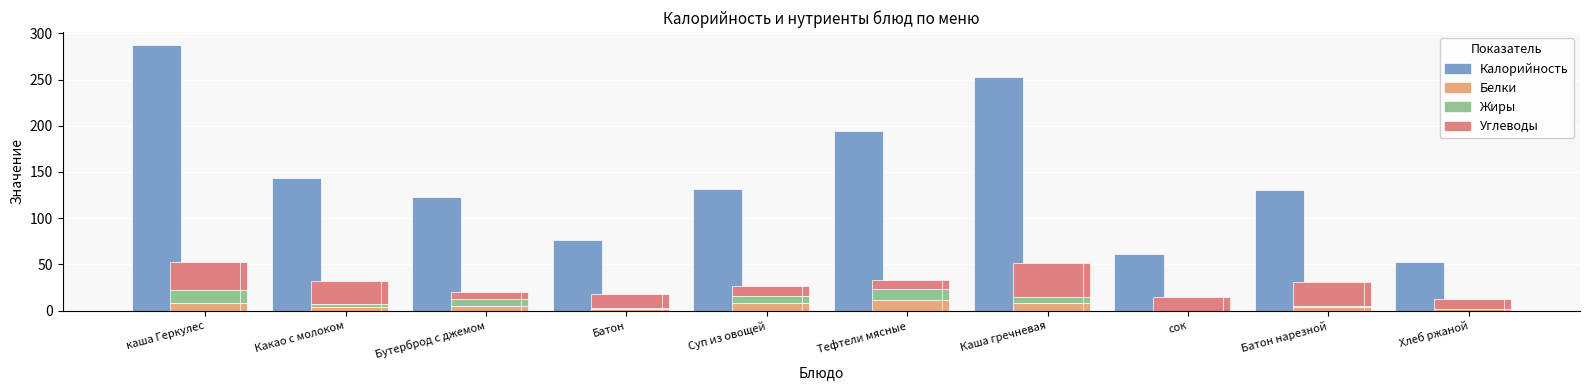

List the series in order of their peak value, lowest first.

Белки, Жиры, Углеводы, Калорийность